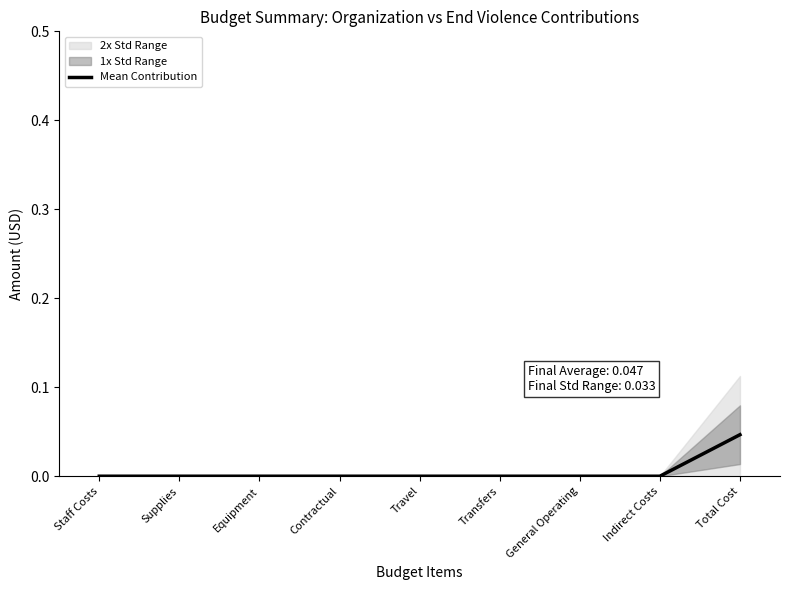

List the labels in order of value, largest first.

Total Cost, Staff Costs, Supplies, Equipment, Contractual, Travel, Transfers, General Operating, Indirect Costs